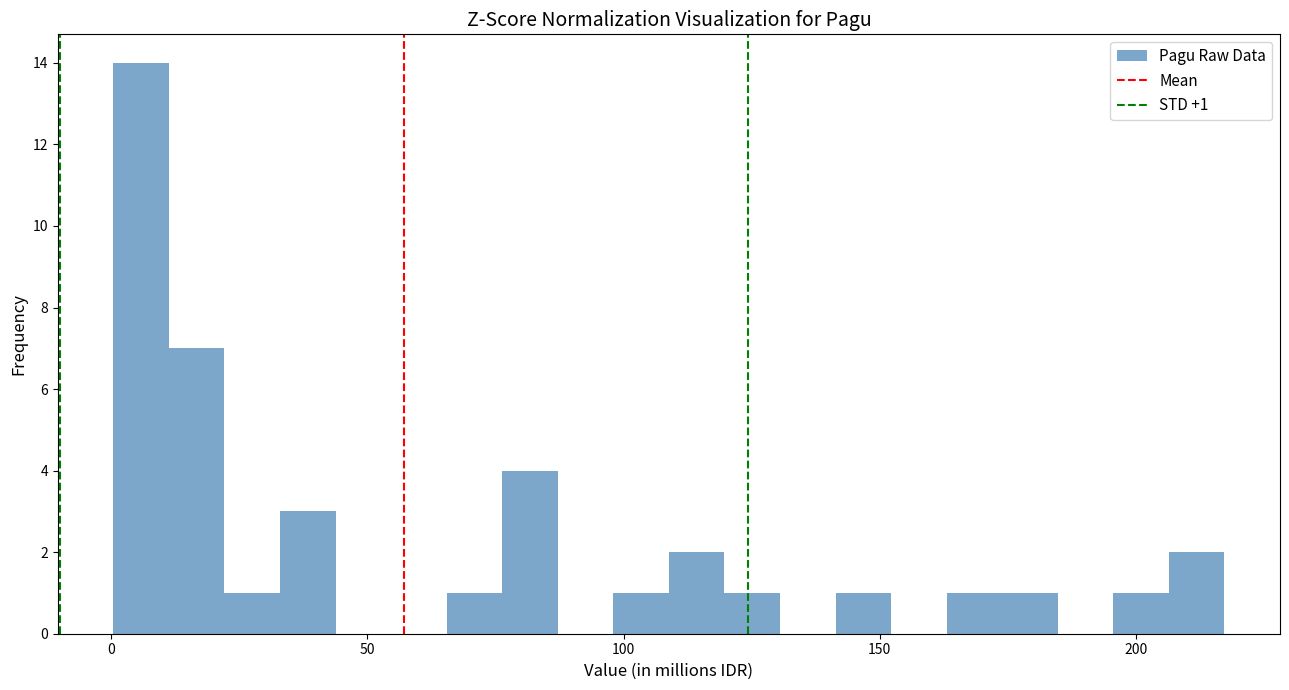

Around what value on the x-axis is the tallest bar? Give the approximate position of its centre, as read against the axis.

5